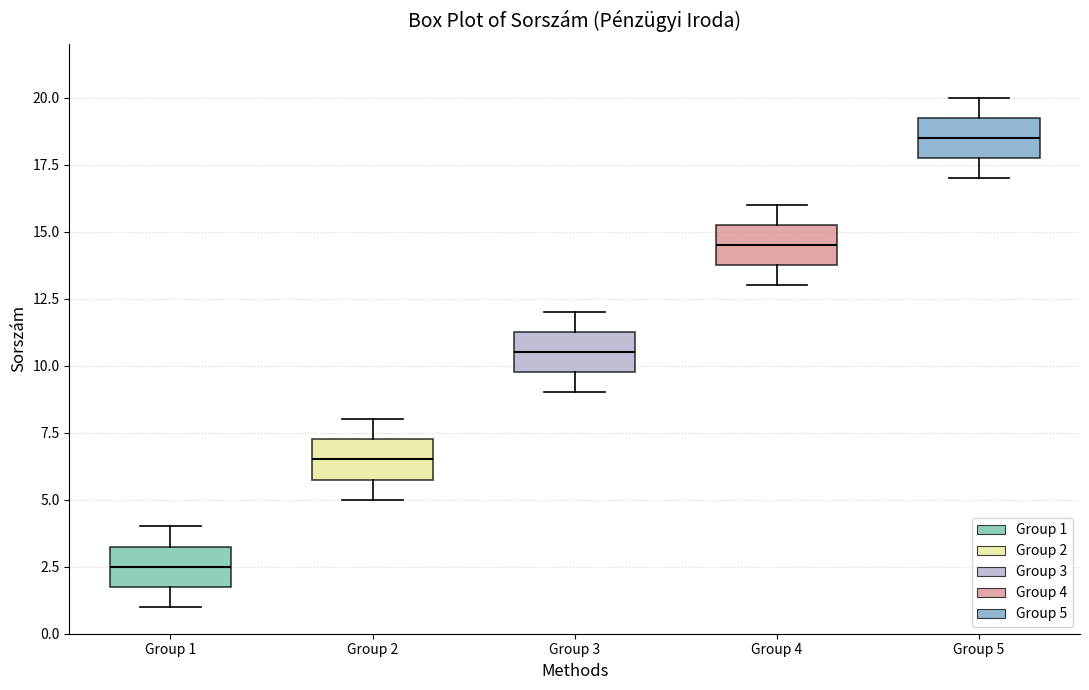

Which box has the highest median line?

Group 5